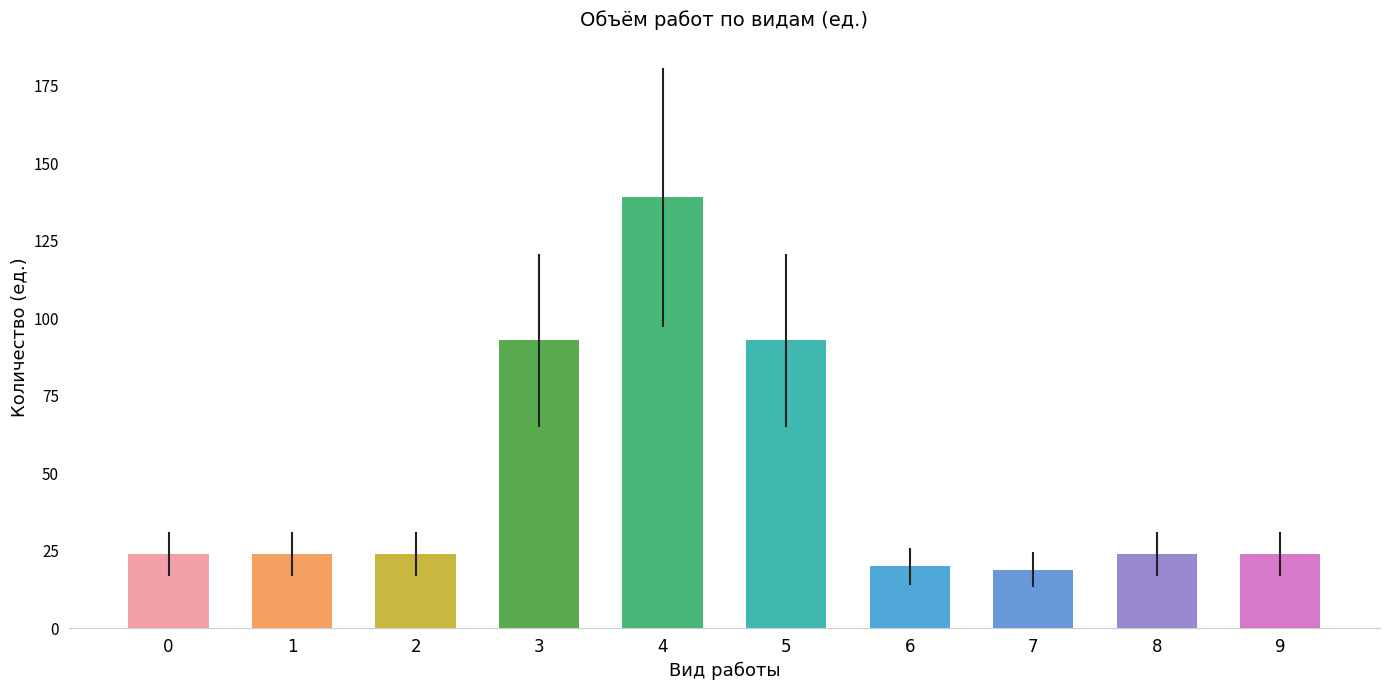

What is the change in value from 4 to 8?

-115